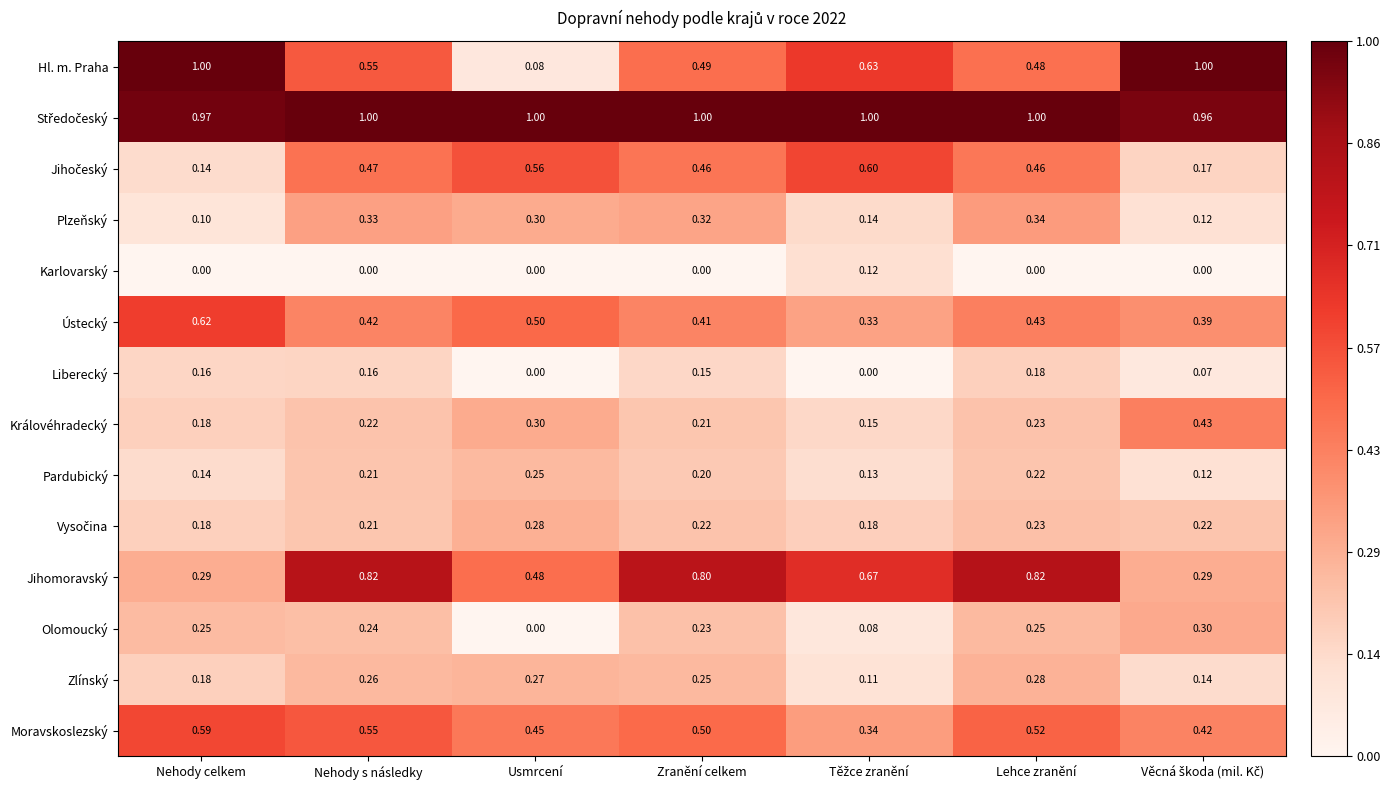

Which series has the widest spread of values?

Hl. m. Praha